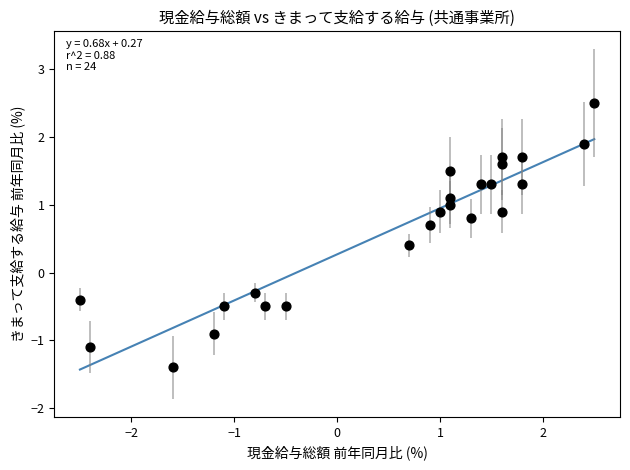

What is the range of X values (max minus min)?

5.0